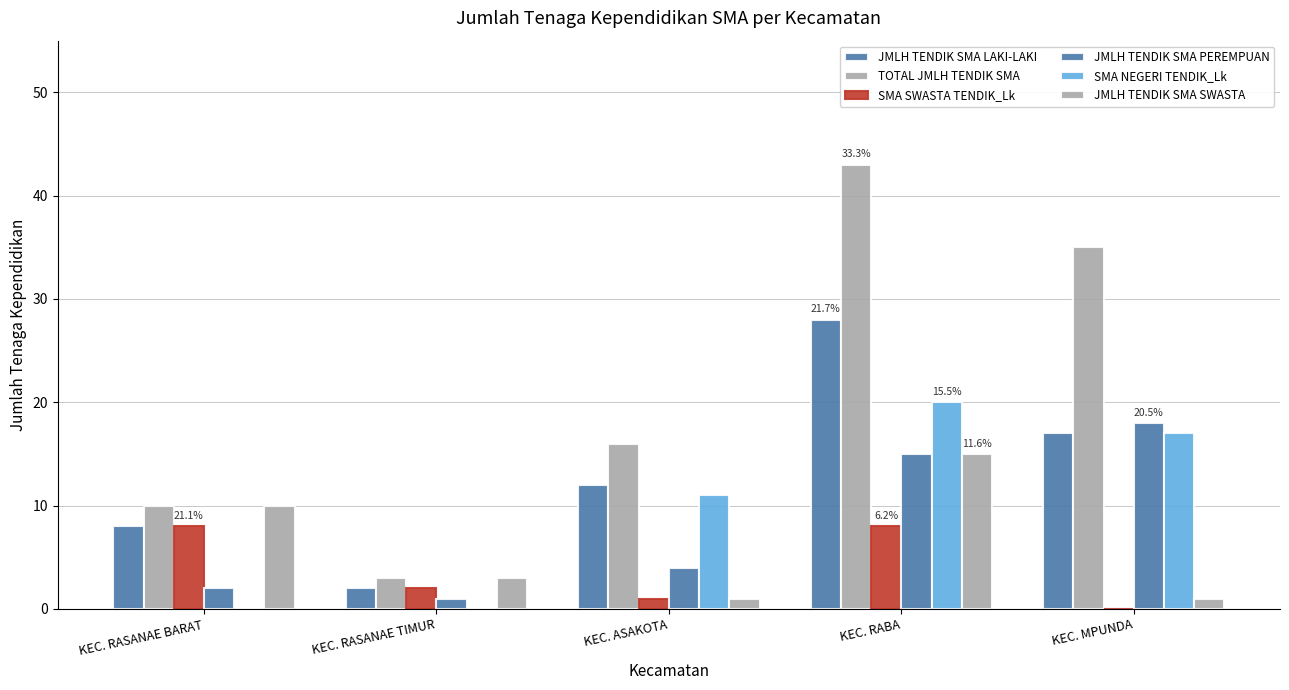

What is the highest value of the SMA NEGERI TENDIK_Lk series?

20